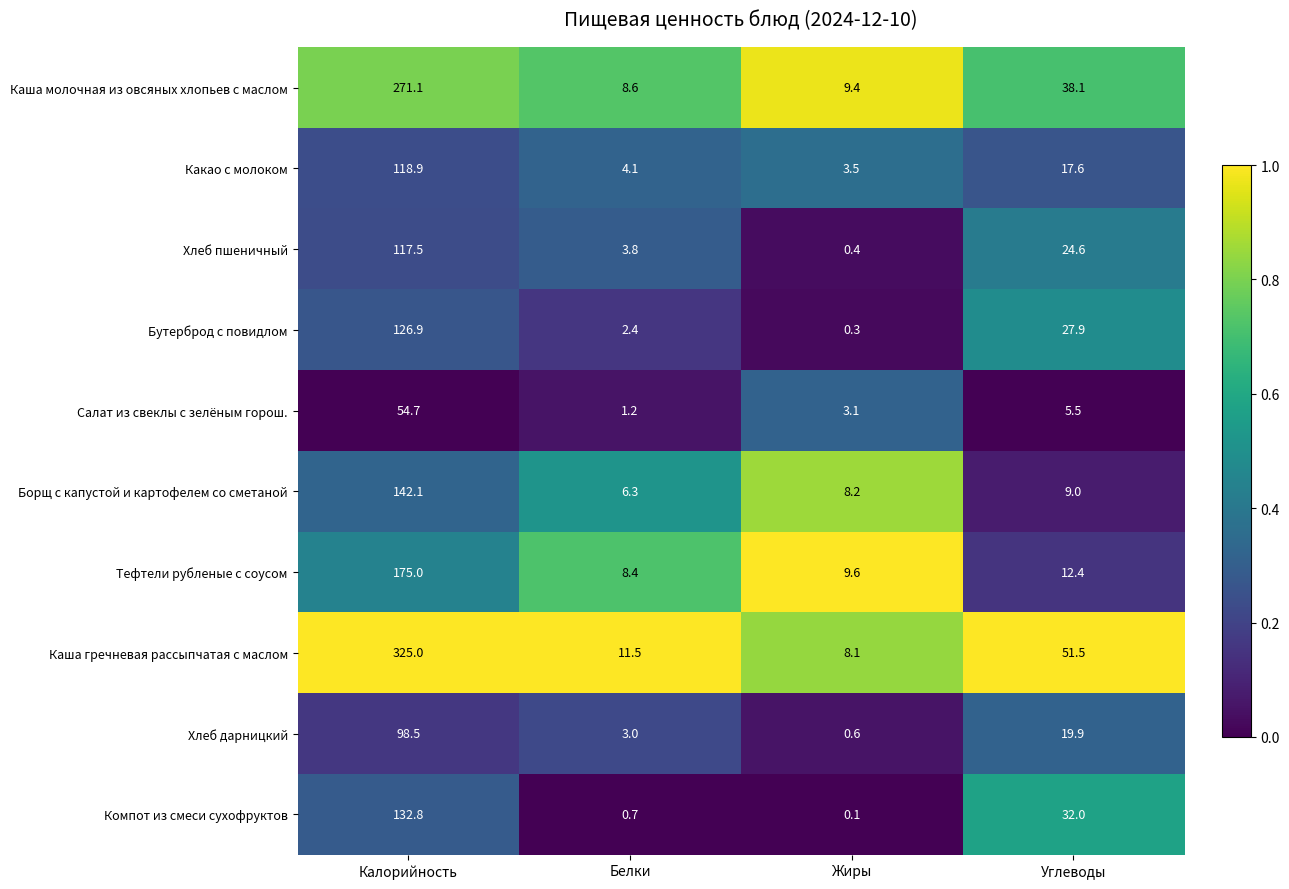

Is it true that Какао с молоком equals 4.7 at Жиры?

False